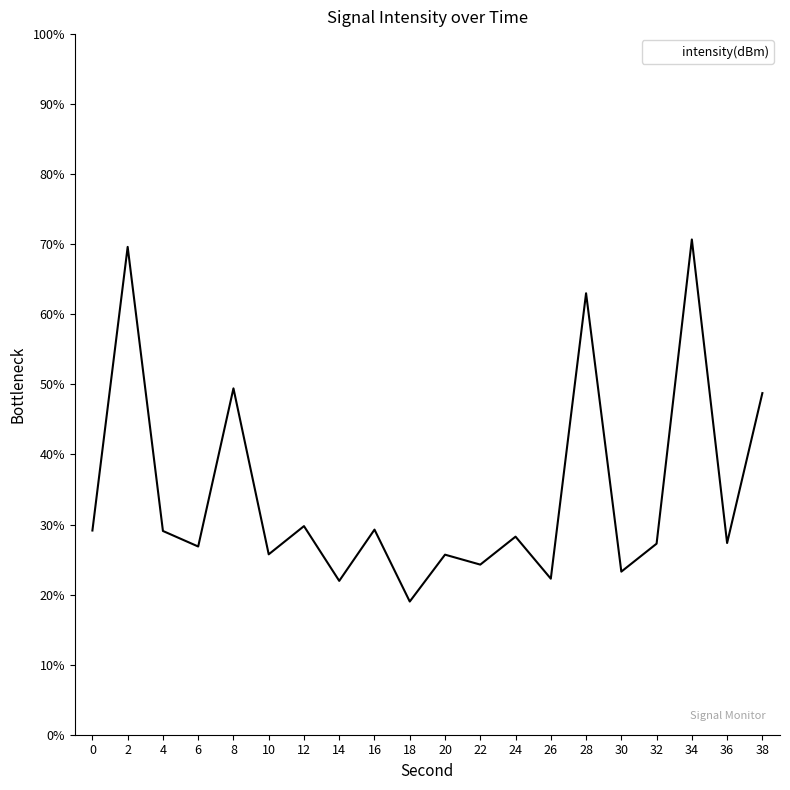

What is the sum of all values?

690.8